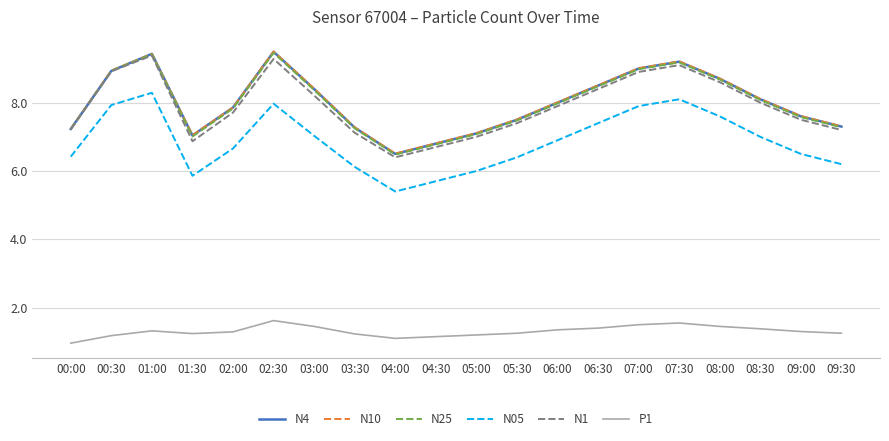

What is the spread (max minus min) of values at 08:00?

7.3